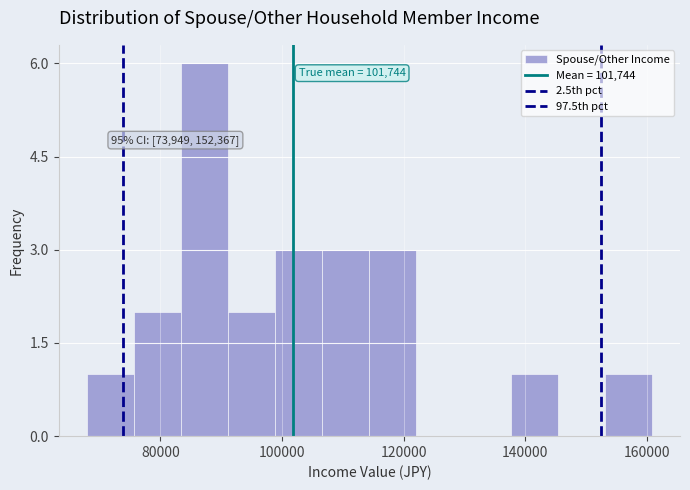

Read against the x-axis, roughly where is the centre of the tallest bar?

88000